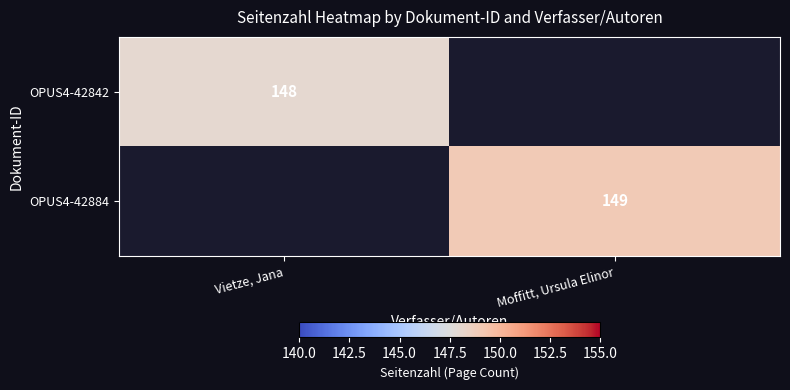

Is it true that OPUS4-42842 equals 148 at Vietze, Jana?

True